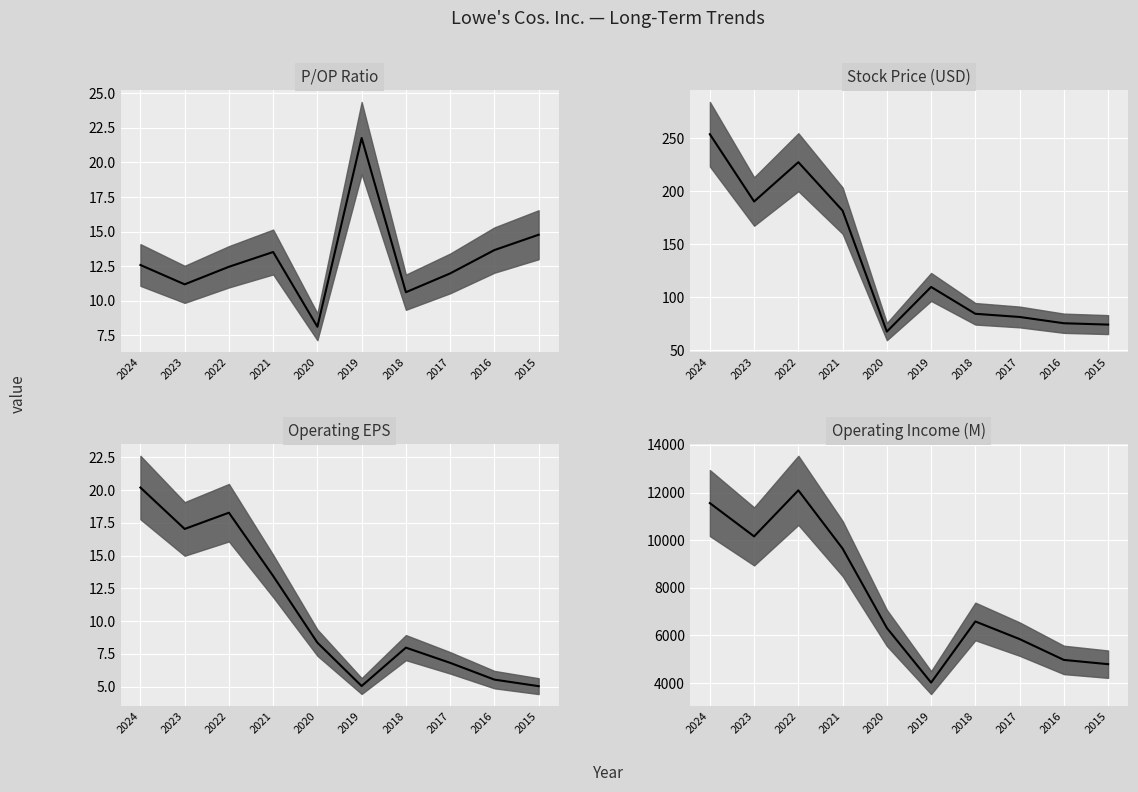

Rank the series by their maximum value, from lowest to highest.

EPS, P/OP, Price (USD), Op Income (M)